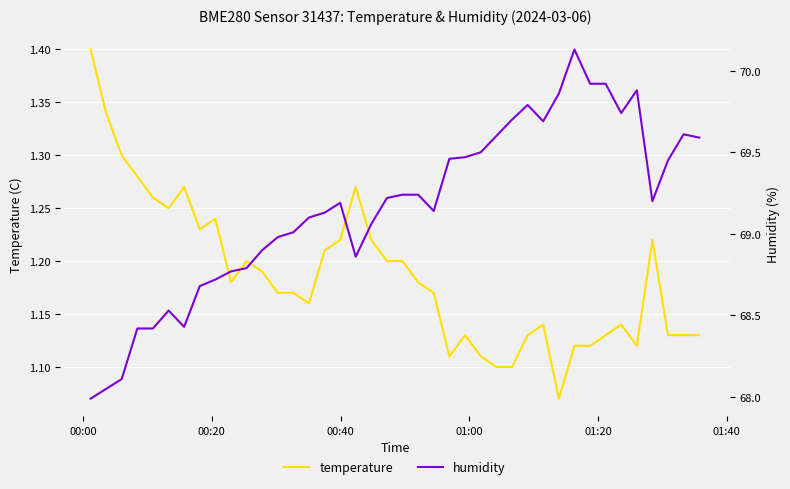

True or false: humidity and temperature intersect in this chart.

False